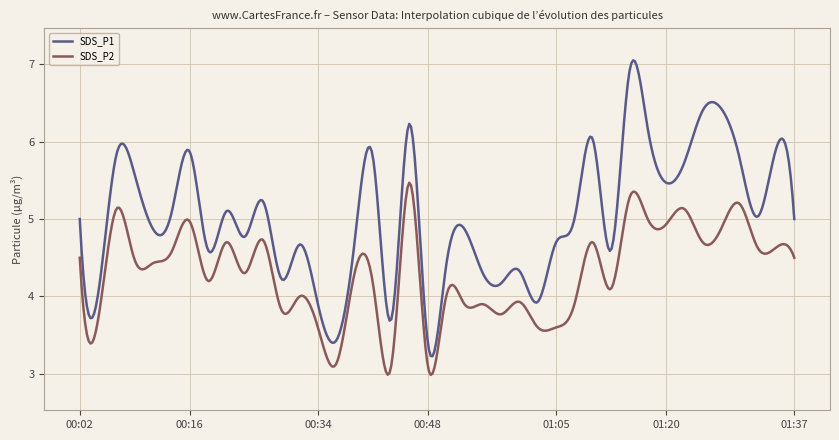

Rank the series by their maximum value, from highest to lowest.

SDS_P1, SDS_P2